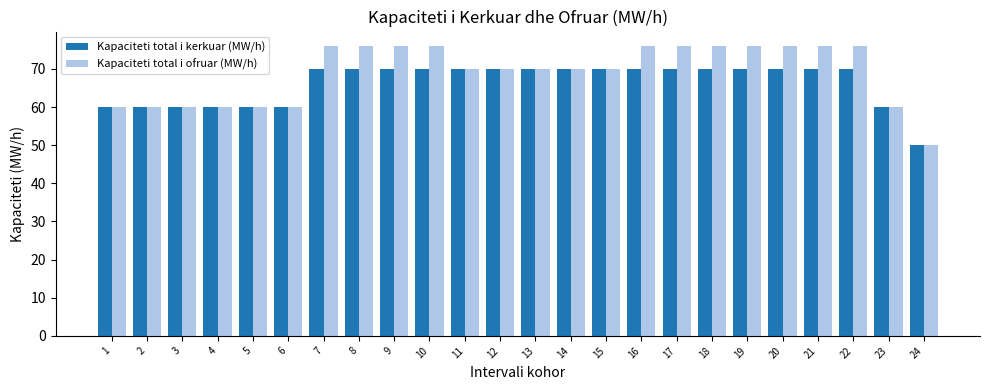

What is the value of the Kapaciteti total i ofruar (MW/h) bar at the 4th from the left?

60